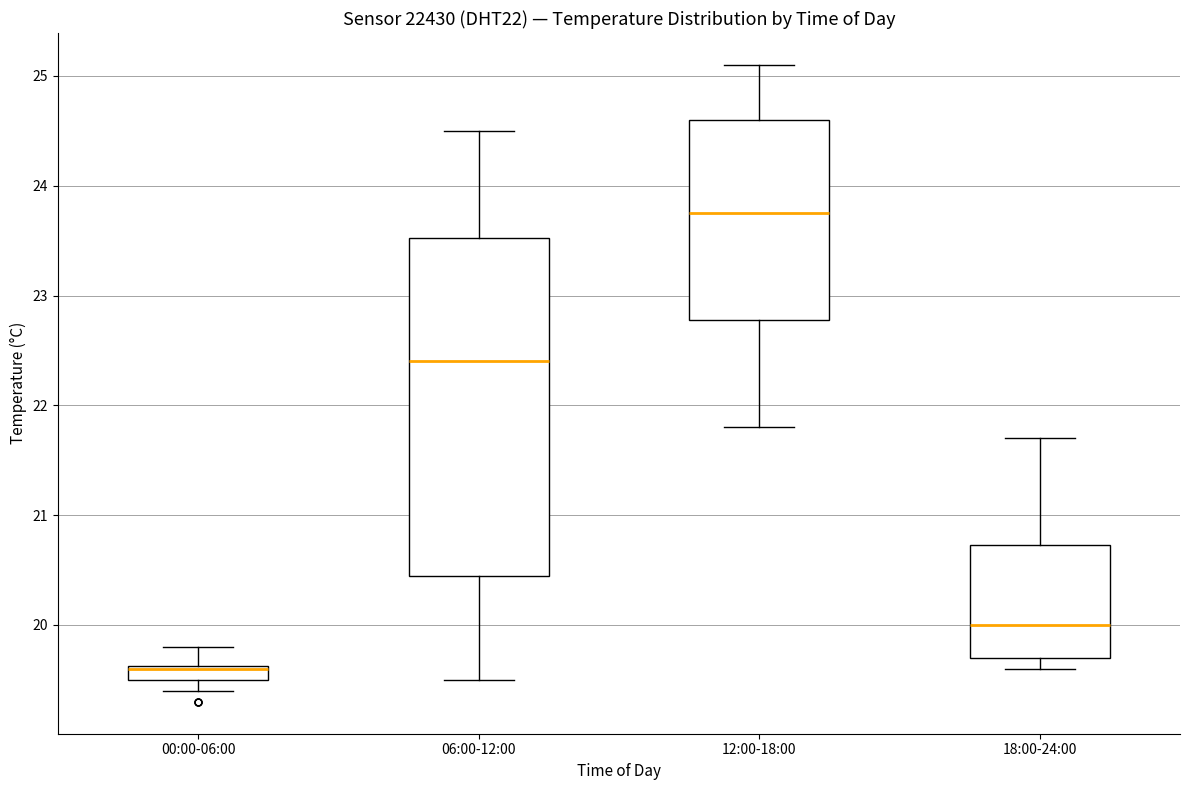

Comparing the boxes themselves (not the whiskers), which one is the tallest?

06:00-12:00